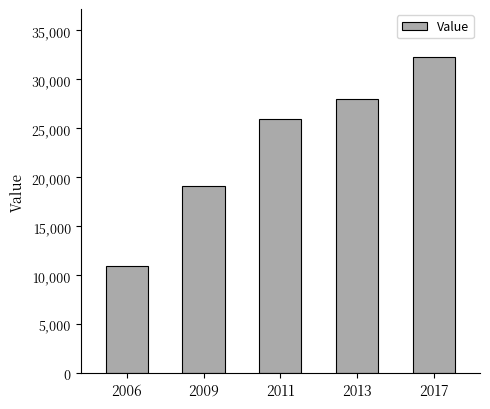

Which label corresponds to the largest value in the chart?

2017